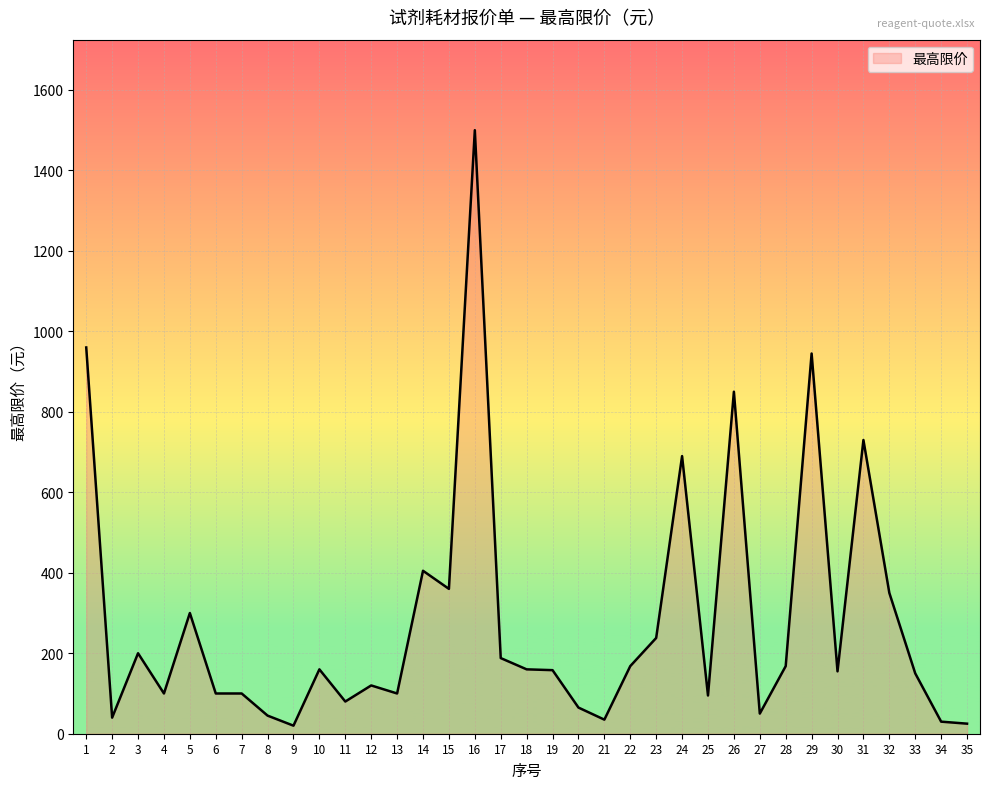

What is the average value?

281